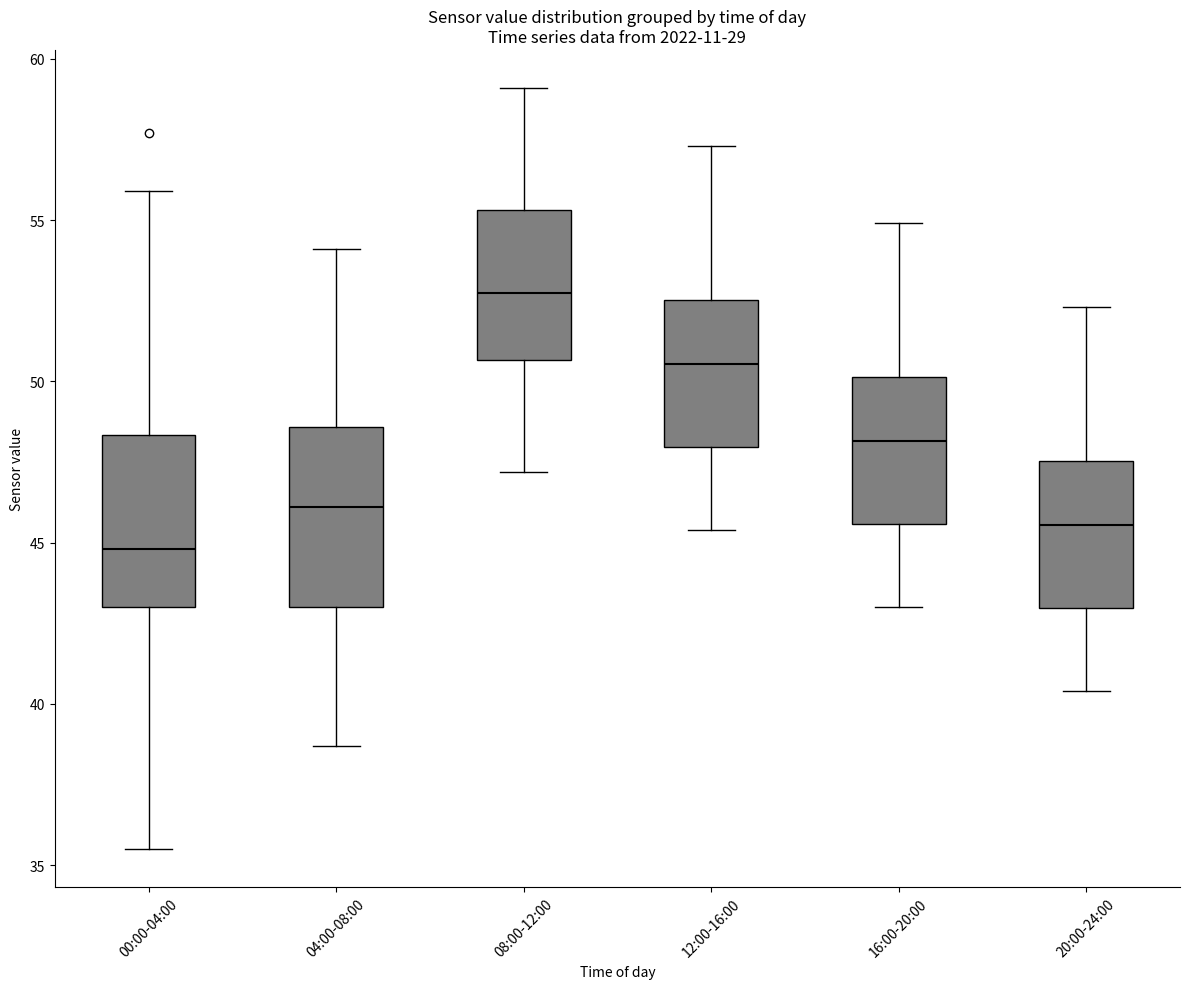

Where is the upper edge of the box for 04:00-08:00 on the y-axis? The values are not printed on the chart, so give them approximately, as read against the axis.

48.5